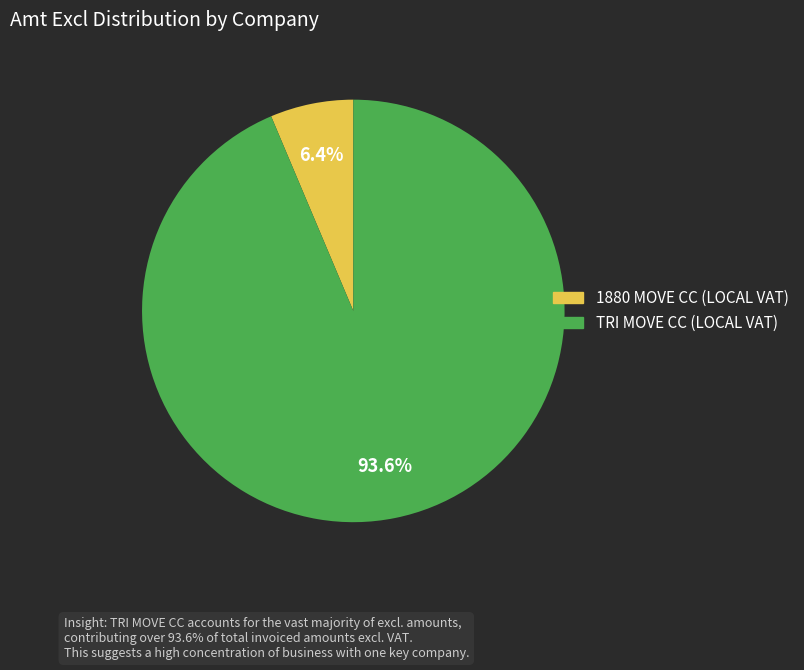

How much of the chart is everything except 1880 MOVE CC (LOCAL VAT)?

93.6%